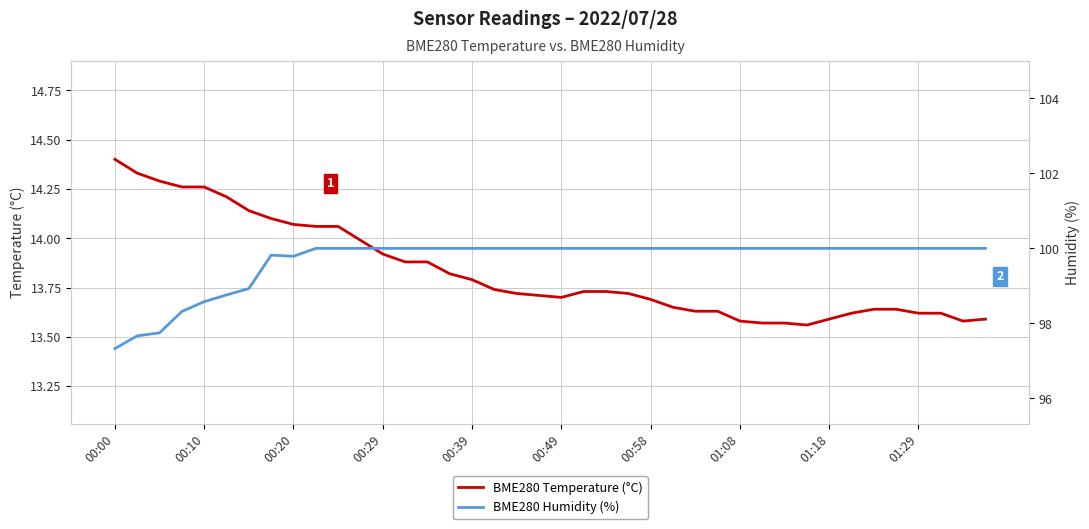

What is the average value of the BME280 Humidity (%) series?

99.7